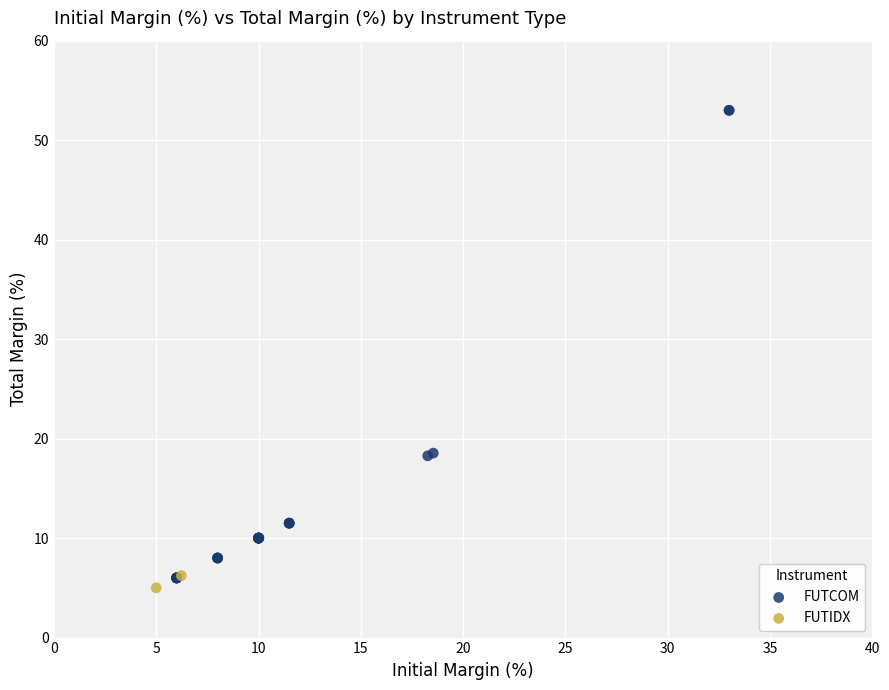

What are all the series names shown in the legend?

FUTCOM, FUTIDX